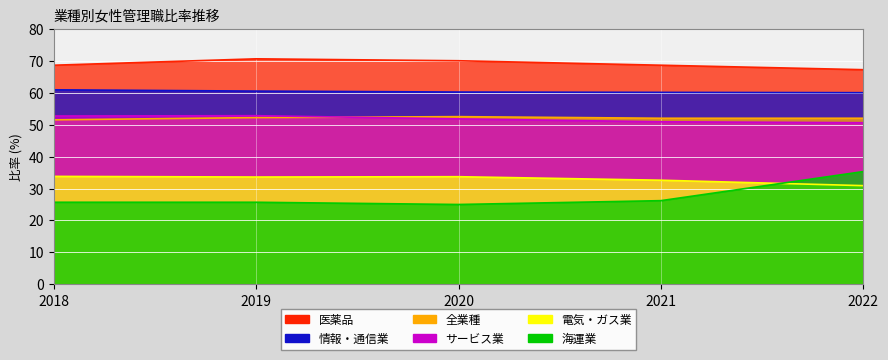

Which series has the largest range (max minus min)?

海運業